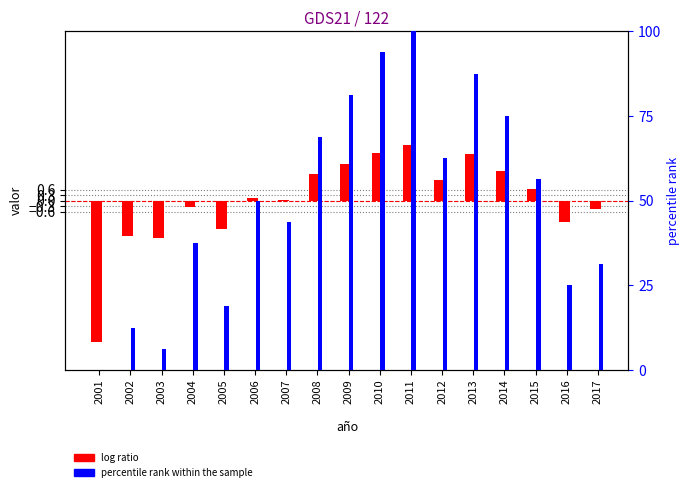

At which label is log ratio closest to -2?

2002